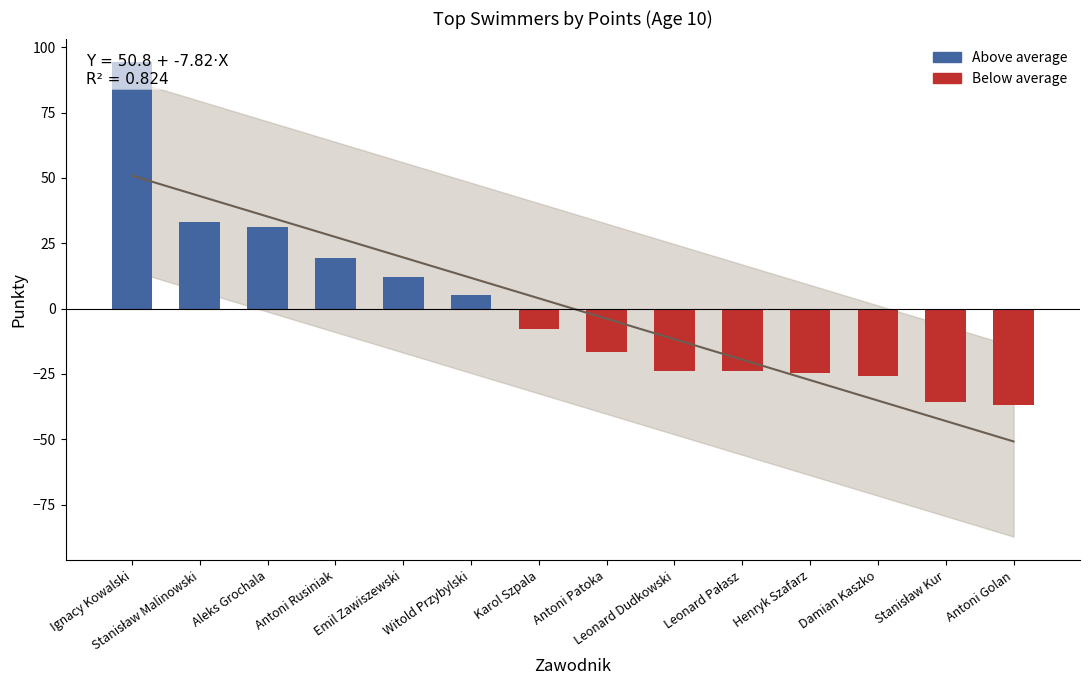

At which label does the data first exceed -7?

Ignacy Kowalski